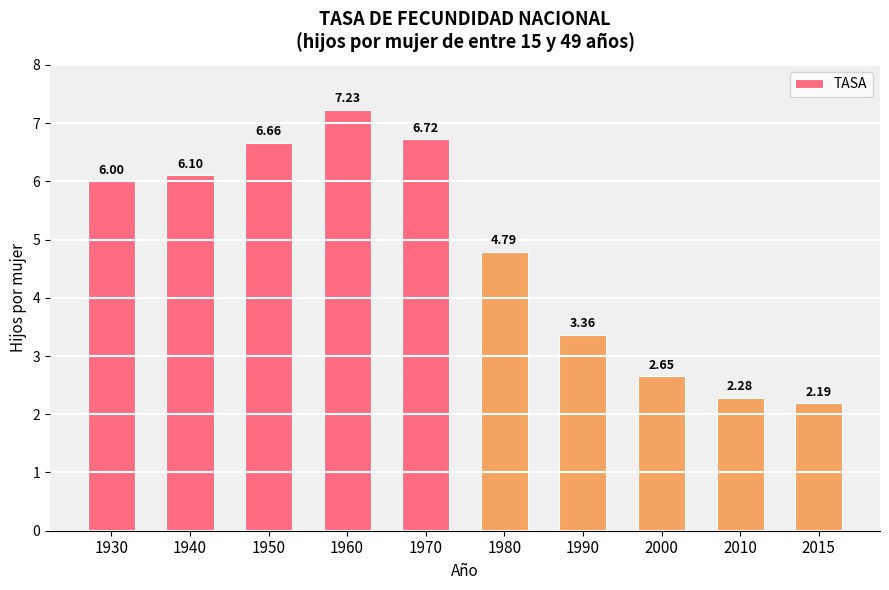

What is the sum of the values at 1940 and 1980?

10.9